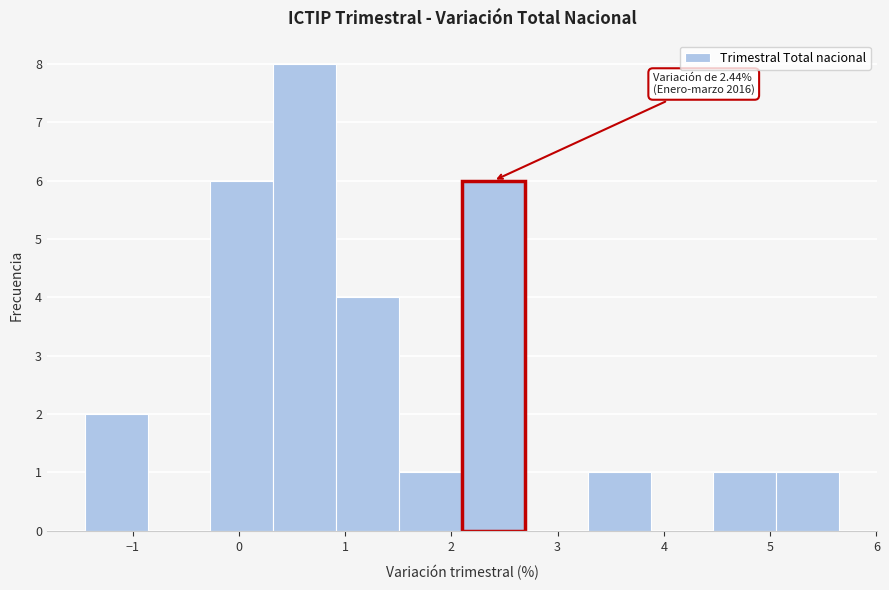

Which range on the x-axis has the tallest bar?

0.3 to 0.9